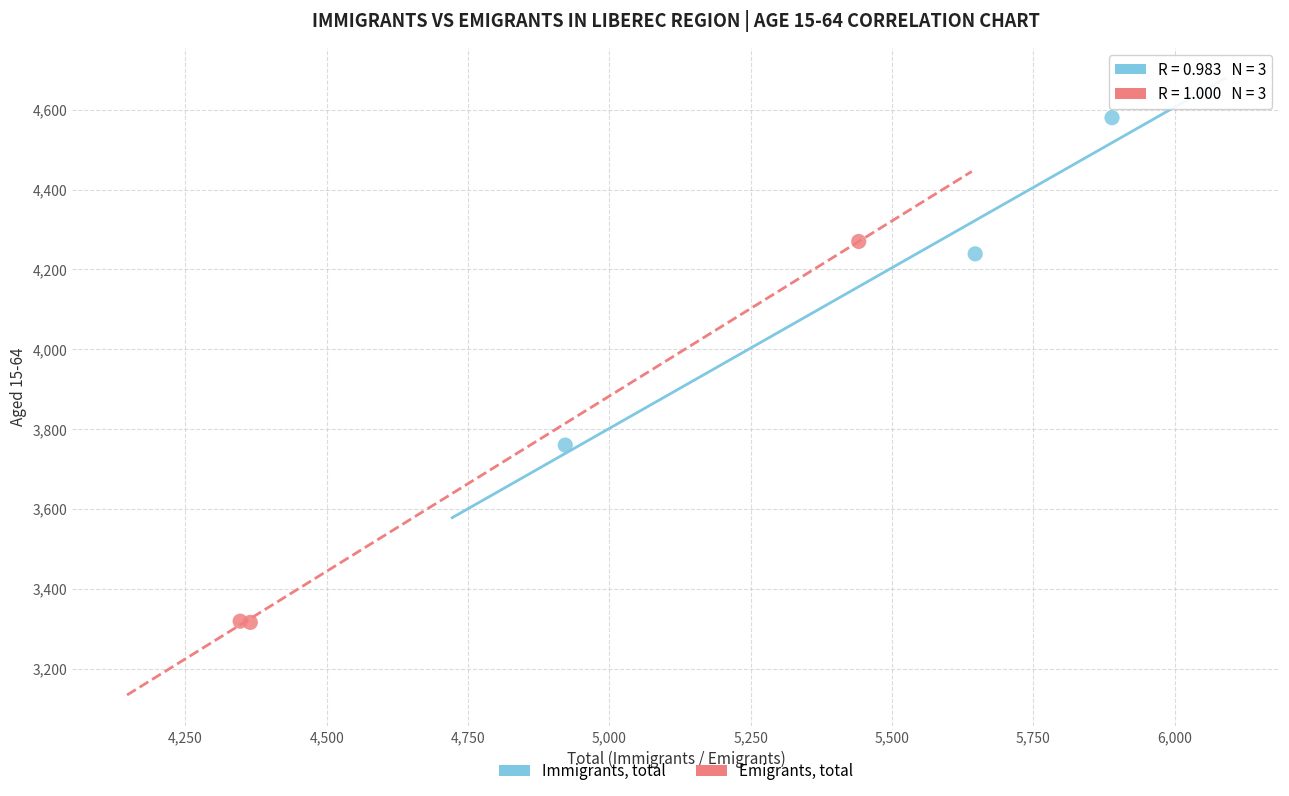

Which series contains the lowest Y value?

Emigrants, total